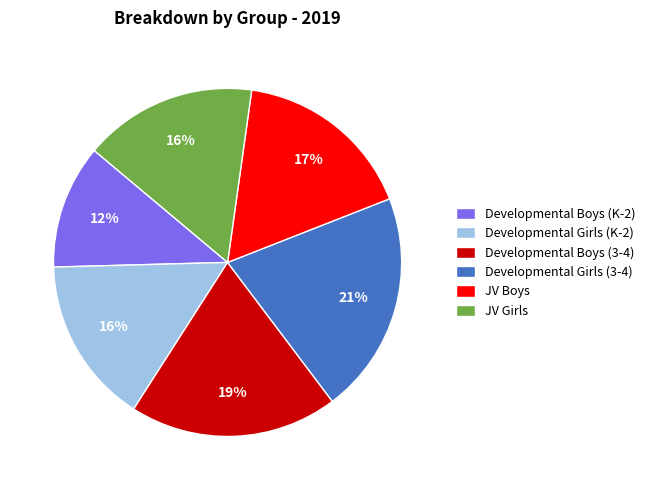

Which category has the smallest portion of the pie?

Developmental Boys (K-2)